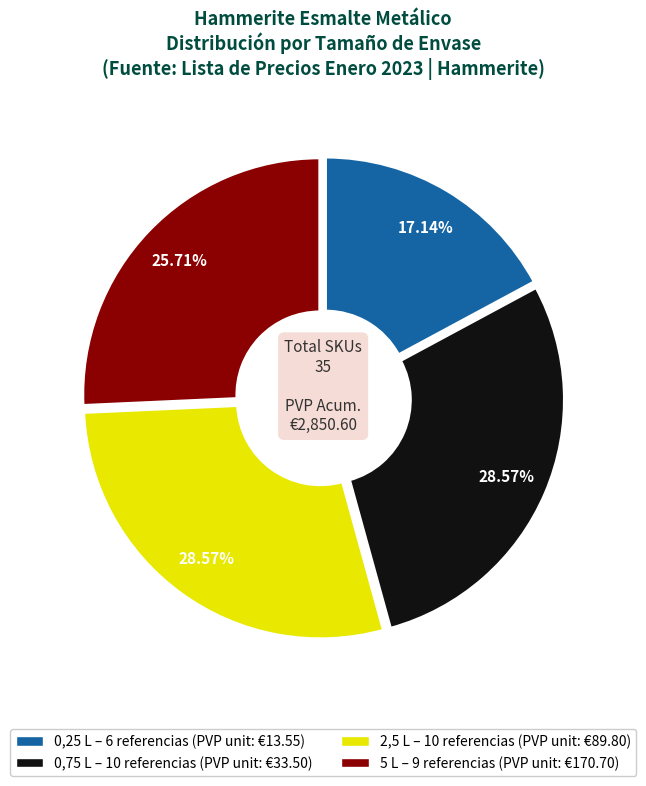

What percentage do 0,75 L and 5 L together represent?

54.3%